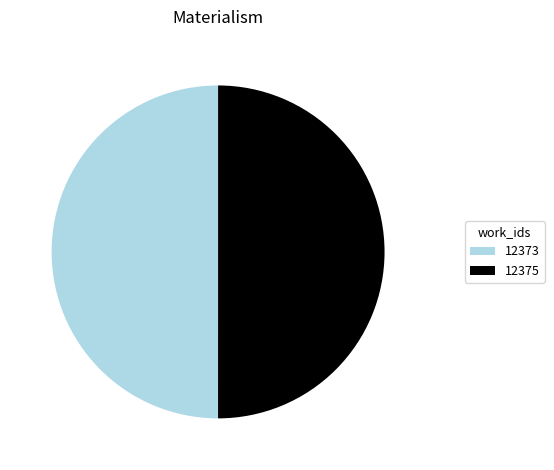

Is the sum of 12373 and 12375 greater than half?

Yes